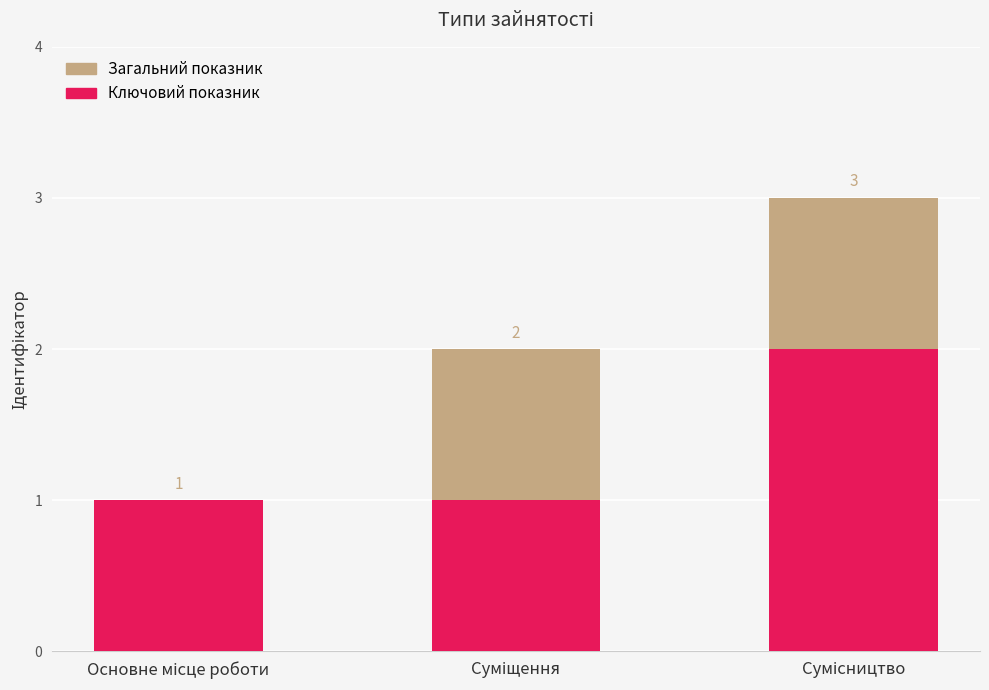

Is it true that Ключовий показник equals 2 at Сумісництво?

True